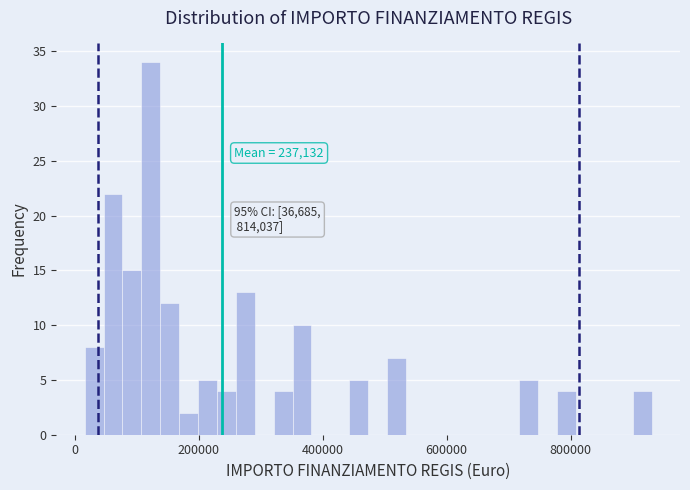

Read against the x-axis, roughly where is the centre of the tallest bar?

120000